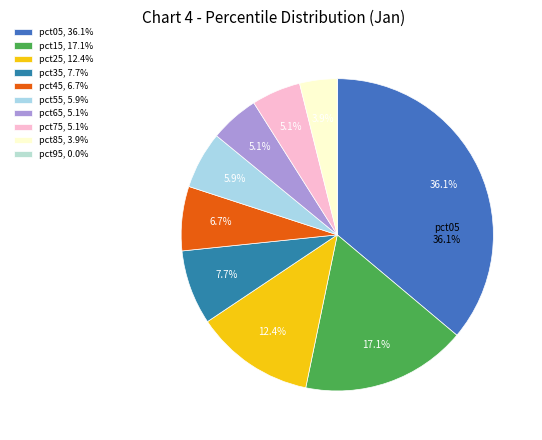

To the nearest percent, what is the average slice percentage?

10%